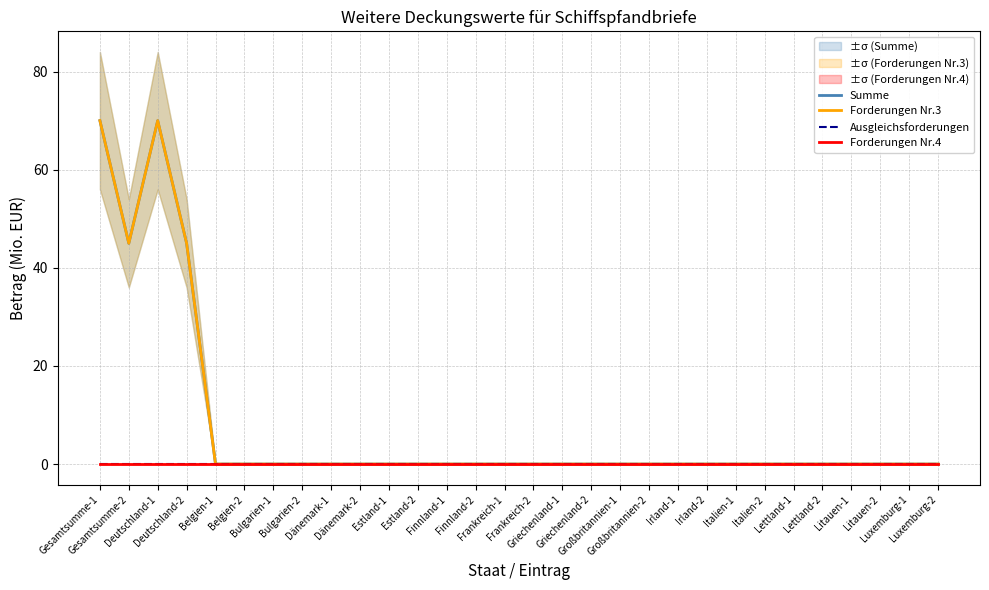

Which has a higher value, Finnland-2 or Italien-1?

Finnland-2